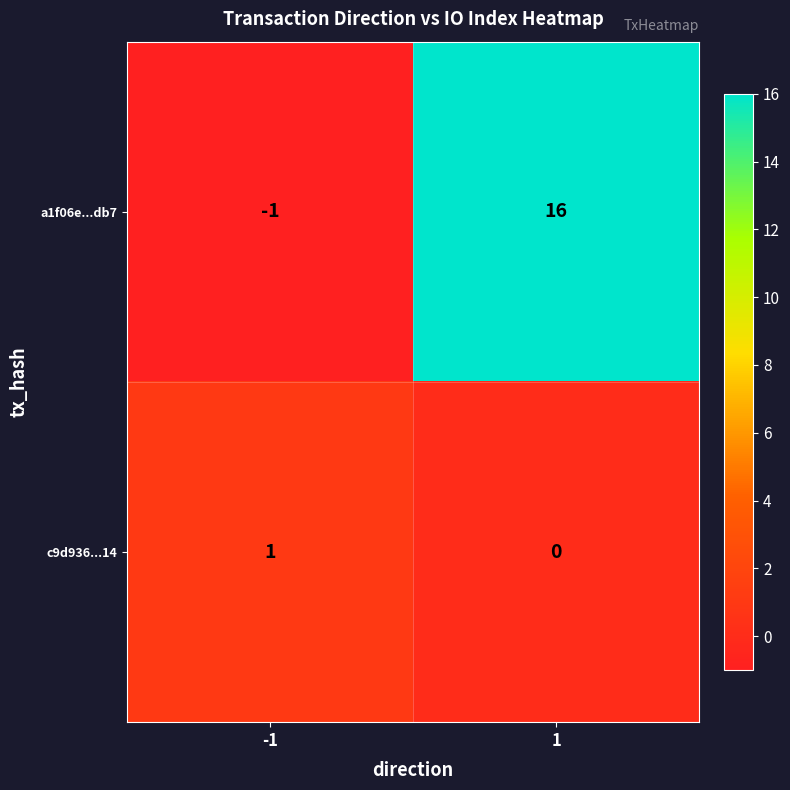

List the series in order of their peak value, lowest first.

c9d936...14, a1f06e...db7